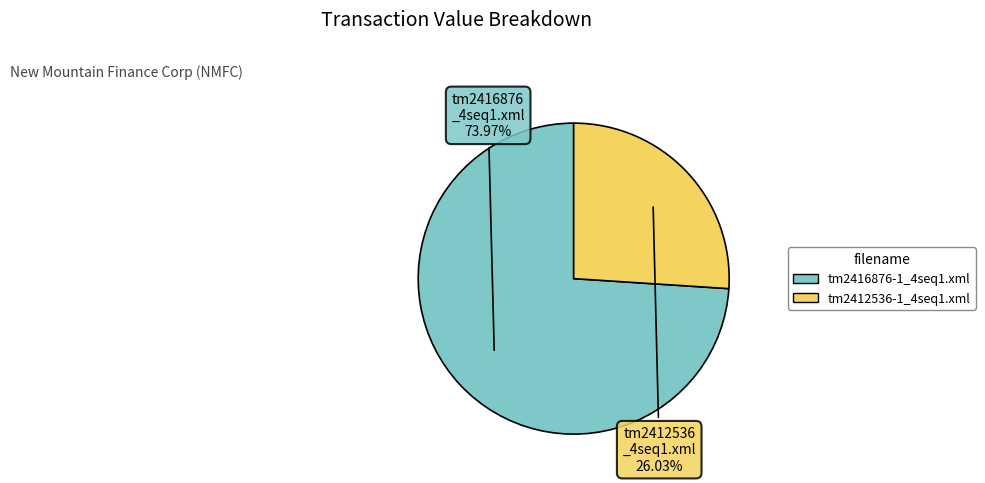

Is the sum of tm2416876-1_4seq1.xml and tm2412536-1_4seq1.xml greater than half?

Yes